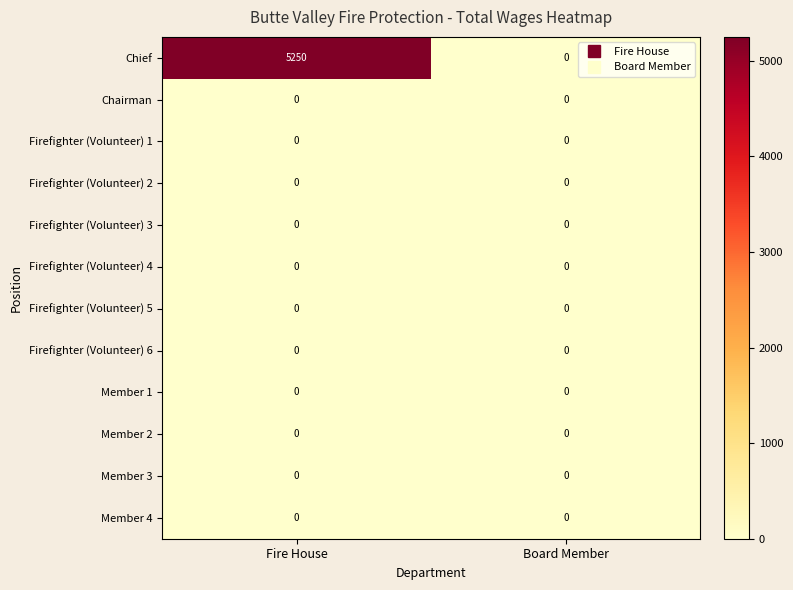

Which series has the widest spread of values?

Chief